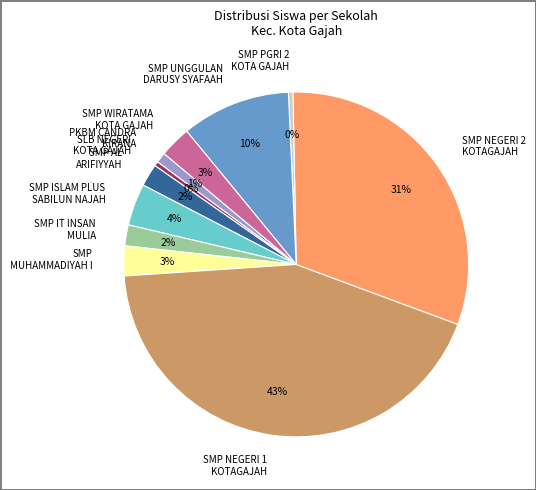

True or false: SMP WIRATAMA KOTA GAJAH accounts for 15% of the total.

False